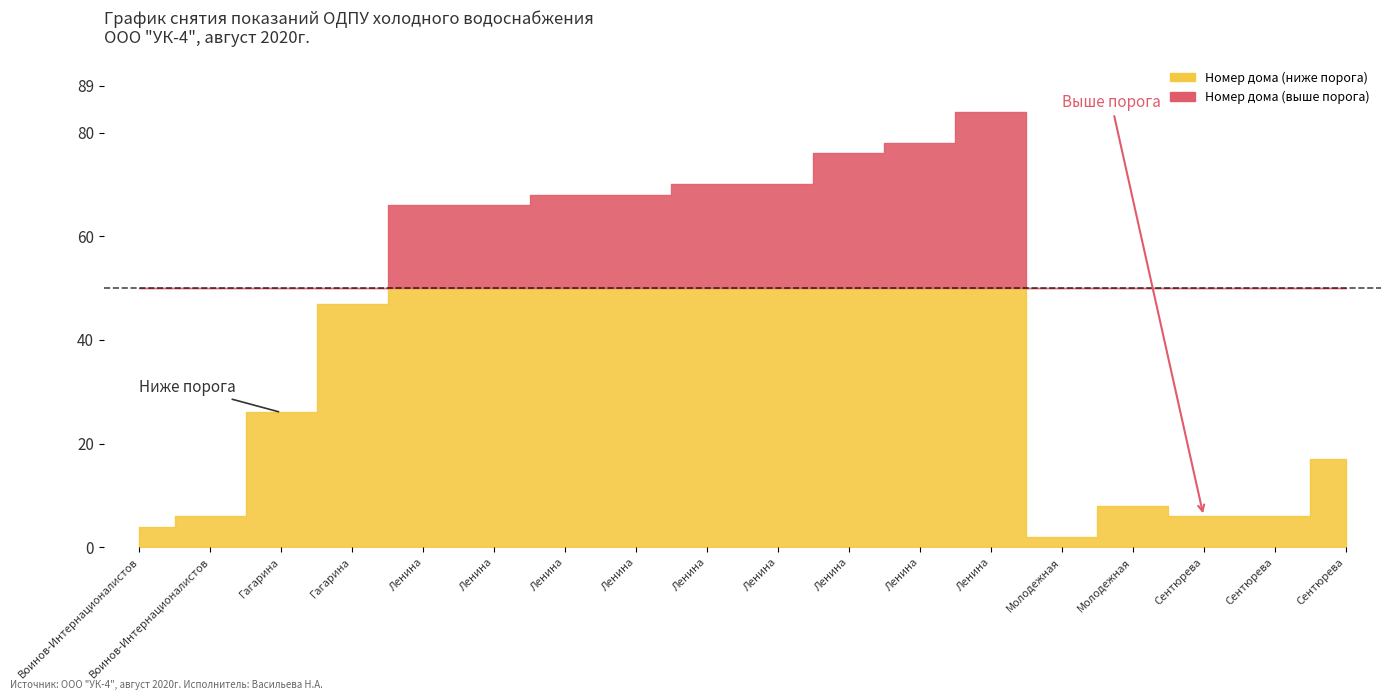

Does the chart display data point markers on the line(s)?

No